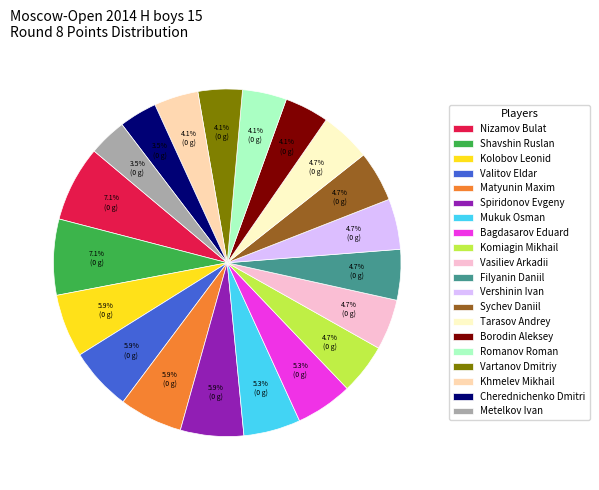

How many slices are in this pie chart?

20